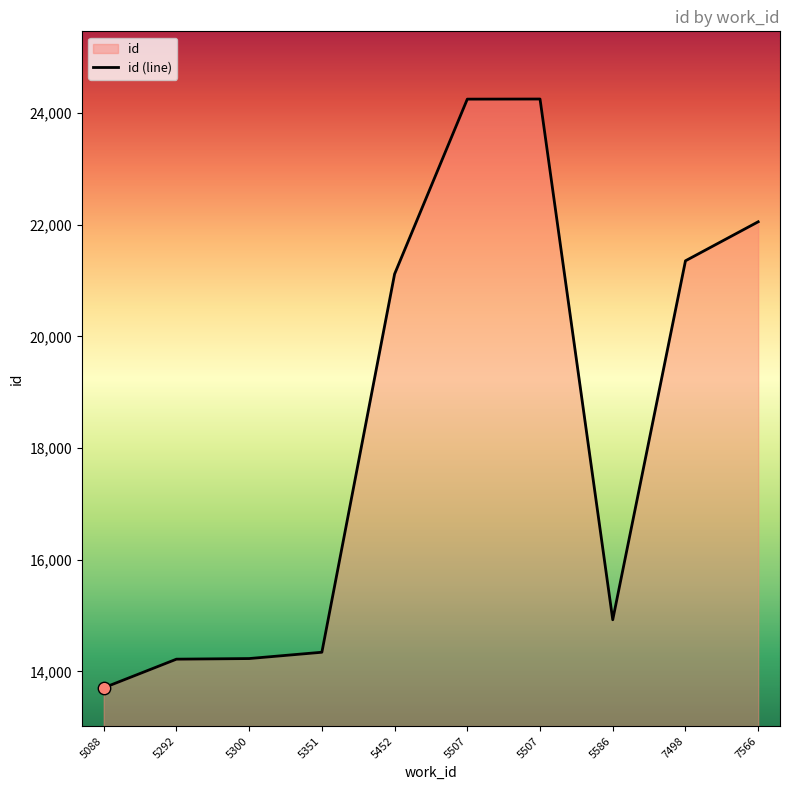

What is the change in value from 5351 to 7566?

+7711